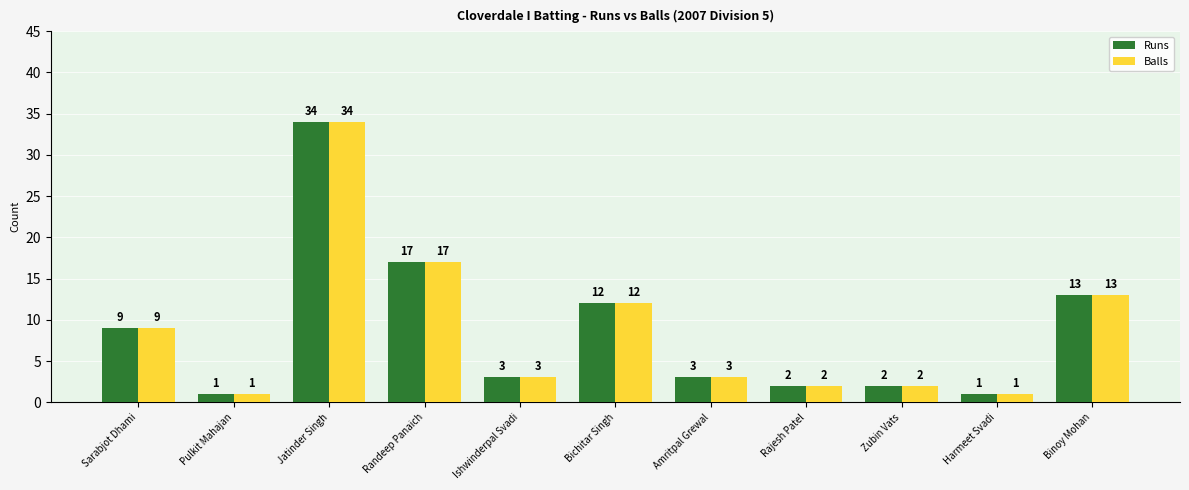

The Runs series shows 13 at Binoy Mohan. True or false?

True